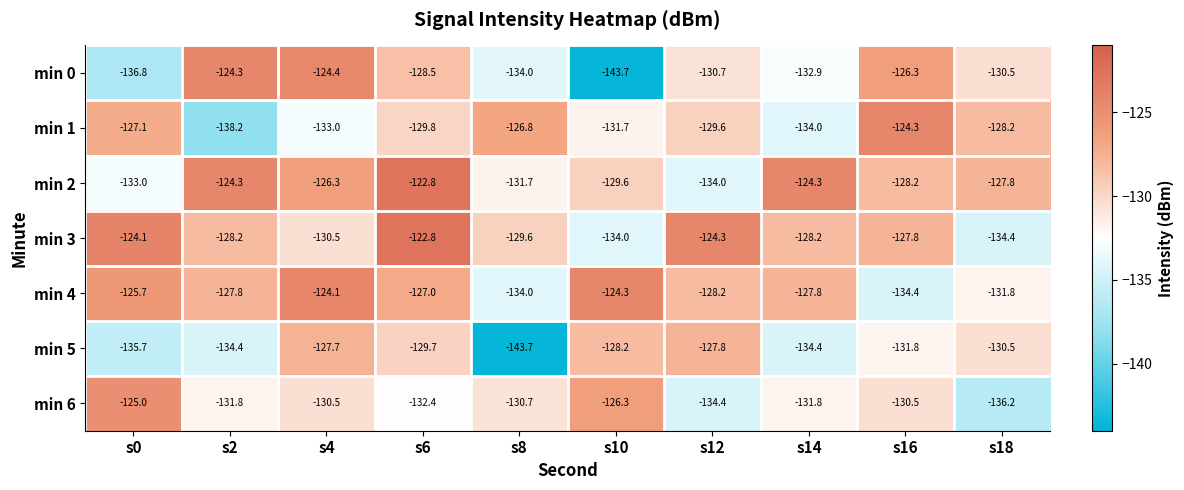

Which series has the widest spread of values?

min 0